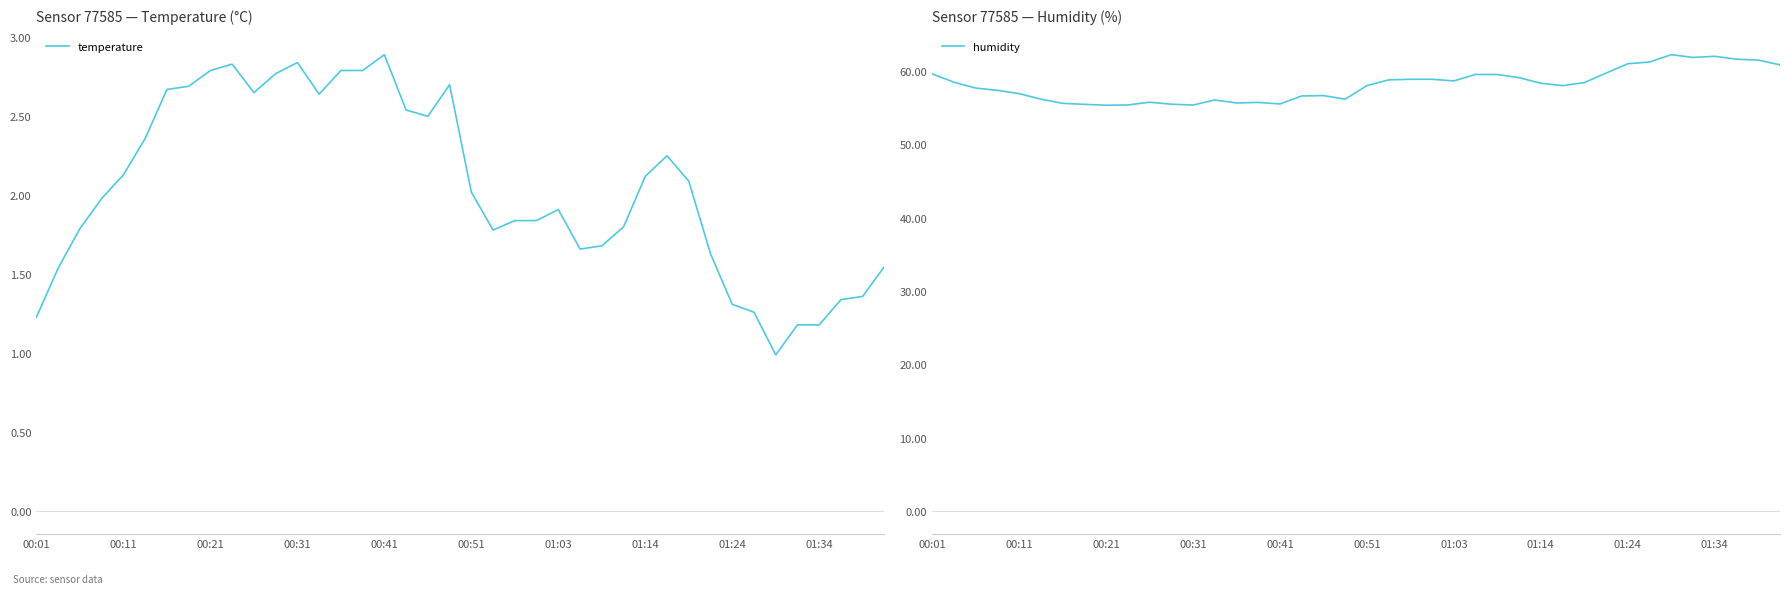

How many interior local peaks does the humidity series have?

7